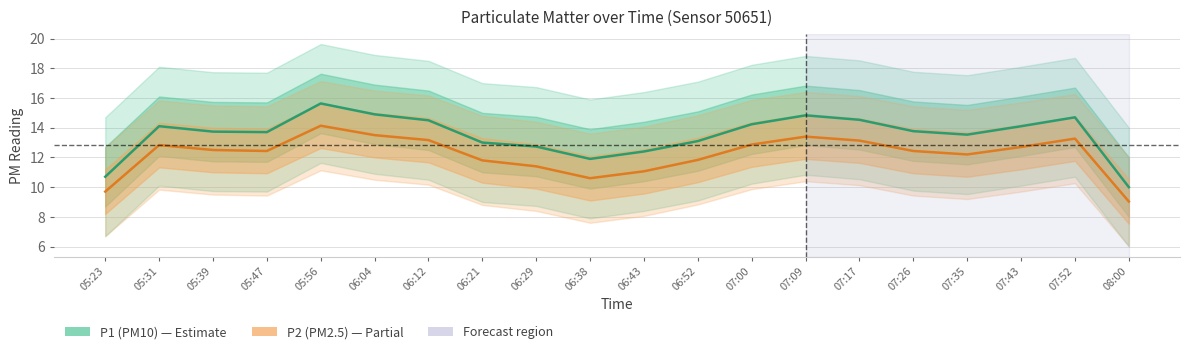

What is the highest value of the P2 (PM2.5) series?

14.1